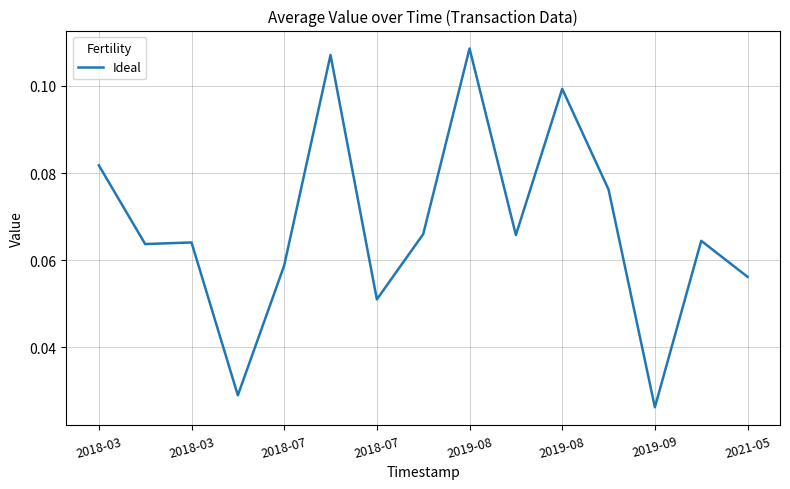

How many interior local peaks (higher than both neighbors) does the data have?

5